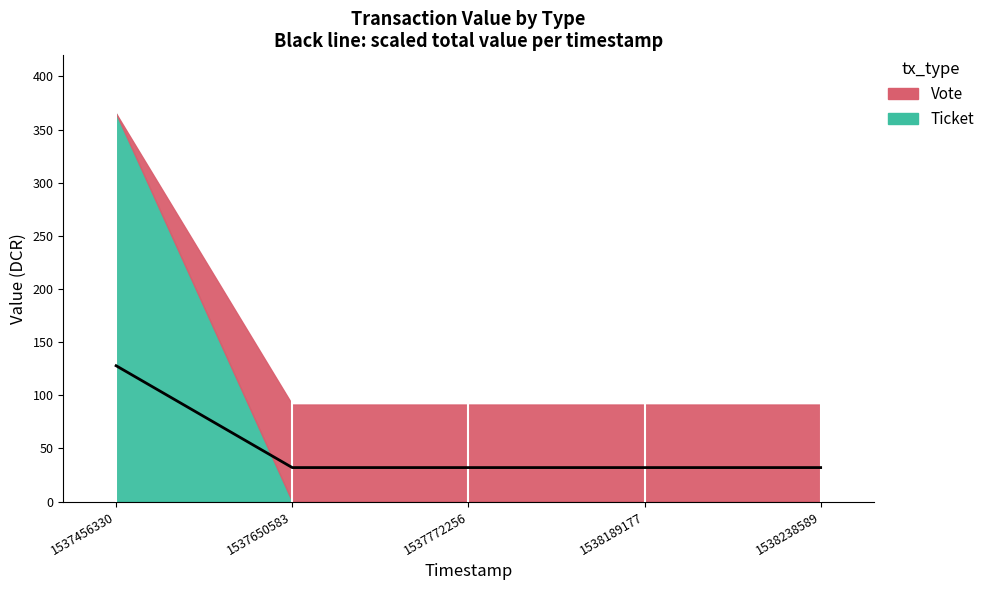

What is the sum of all values?

255.6